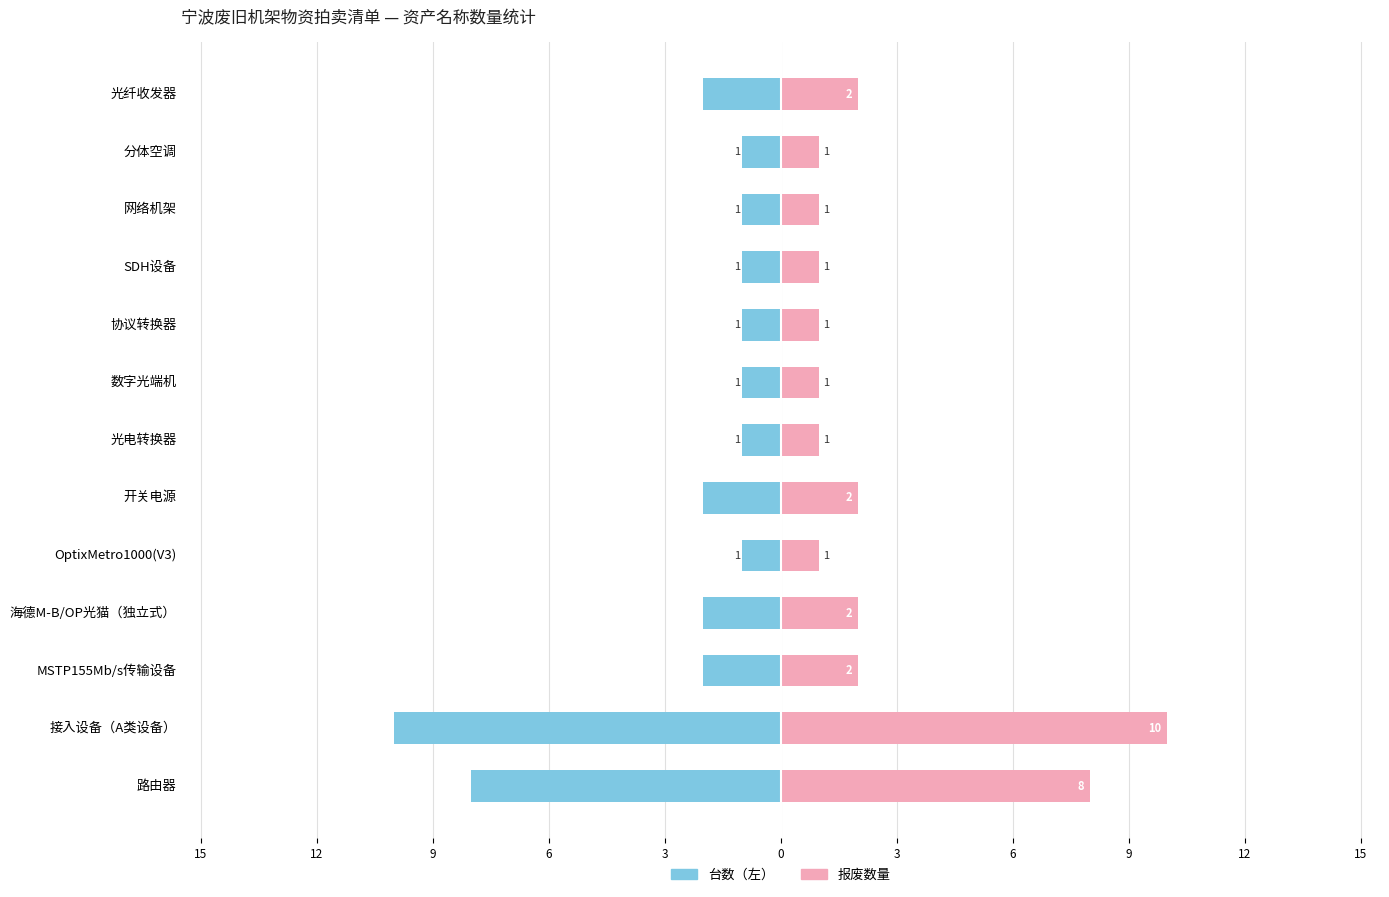

Reading right to left, what are all the values shown in this chart?

台数（左）: -2	-1	-1	-1	-1	-1	-1	-2	-1	-2	-2	-10	-8
报废数量: 2	1	1	1	1	1	1	2	1	2	2	10	8